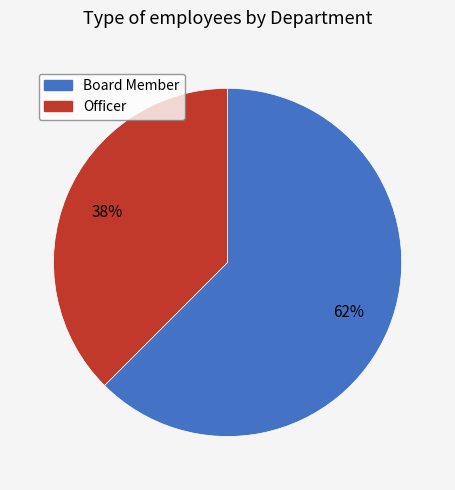

True or false: Board Member accounts for 62% of the total.

True